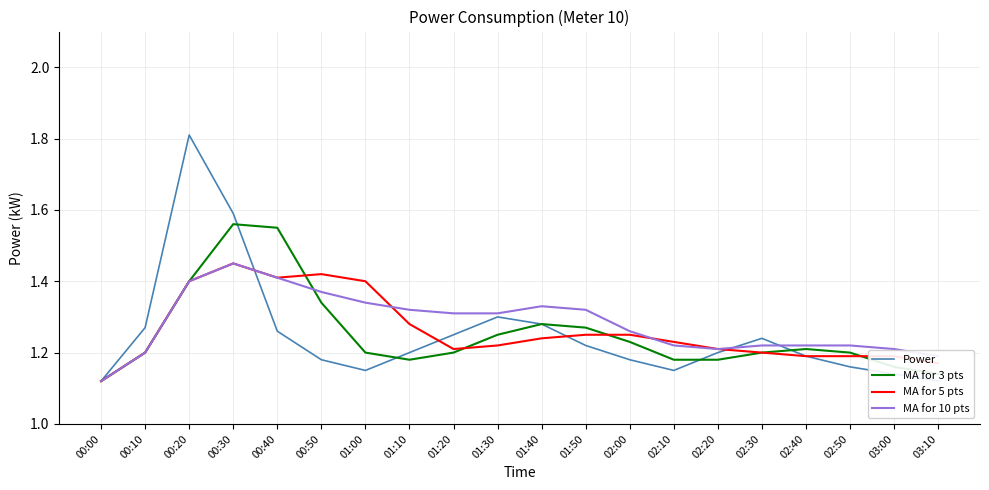

Count the number of categories in the chart.

20